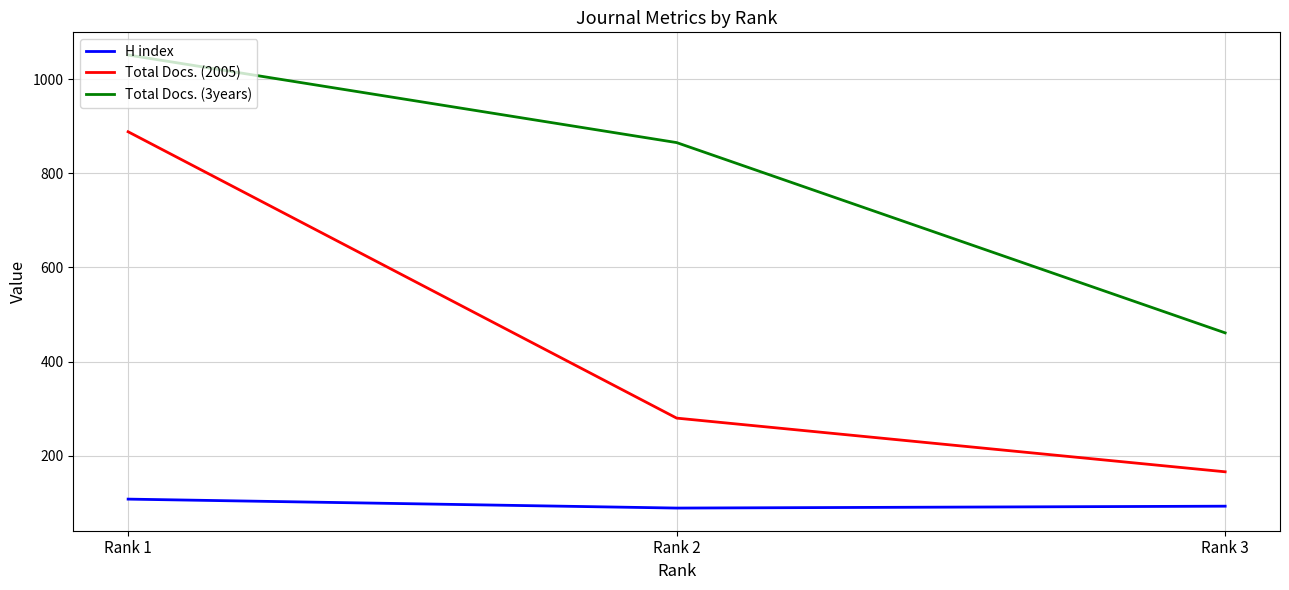

Which label corresponds to the largest value in the chart?

Rank 1